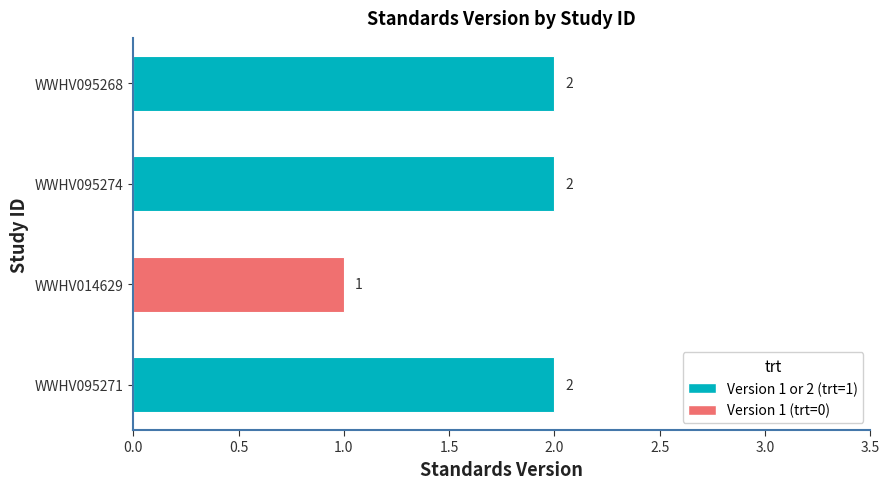

What is the difference between the maximum and minimum values?

1